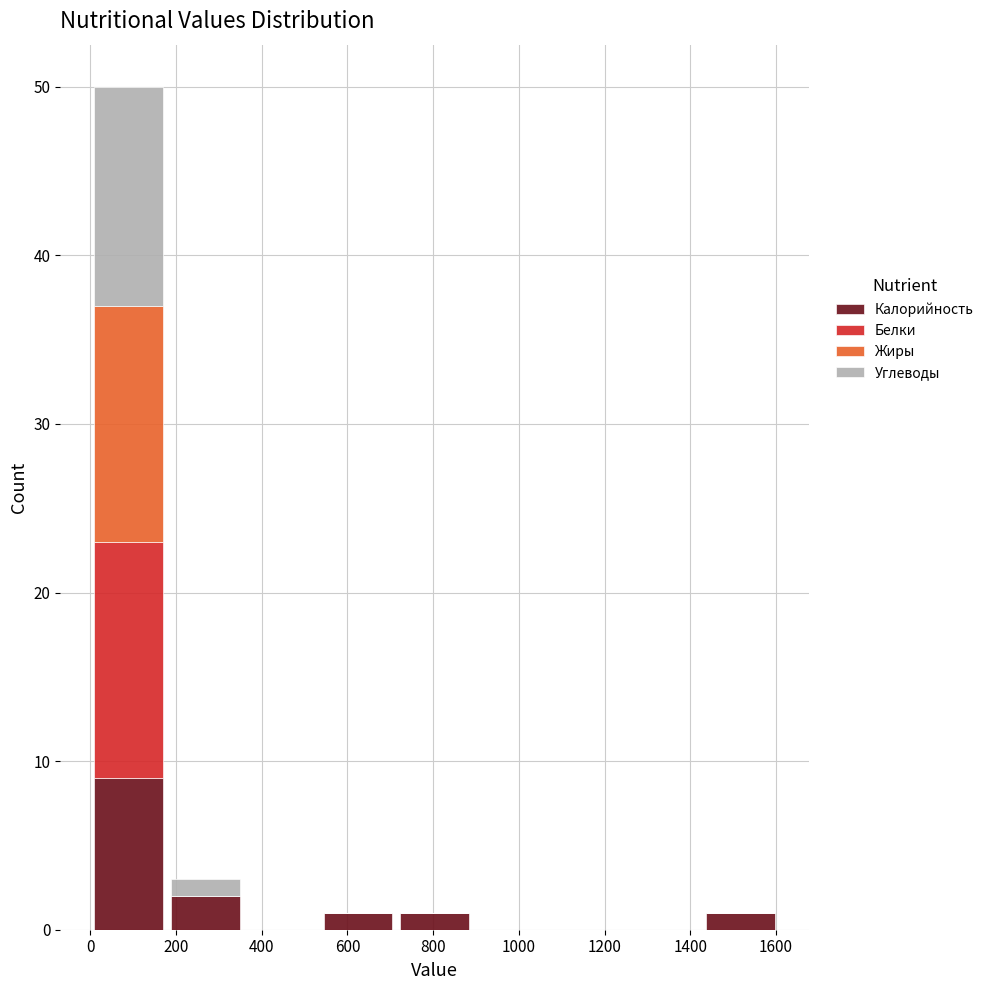

What is the total height of the stacked bar covering 1420 to 1600 on the x-axis? Neither the bar edges nor the heights are printed on the chart, so give them approximately, as read against the axes.

1